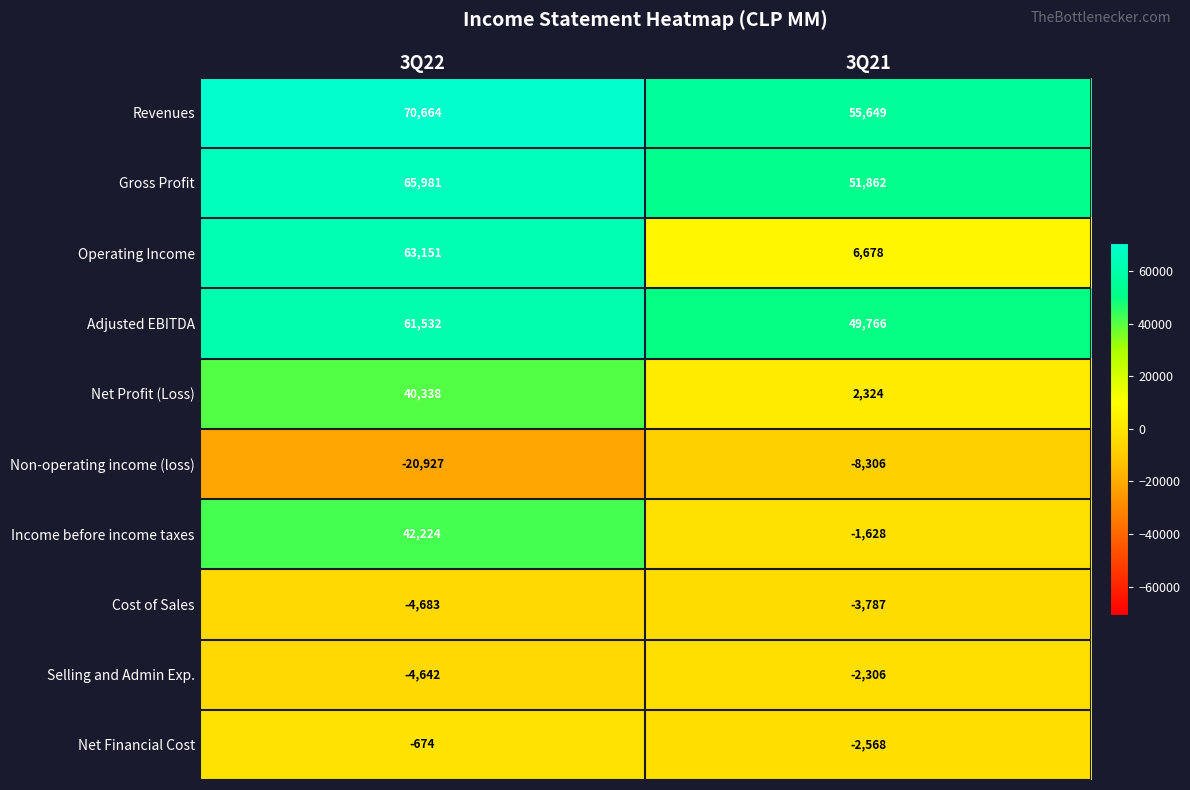

At which category is the sum across all series the highest?

3Q22